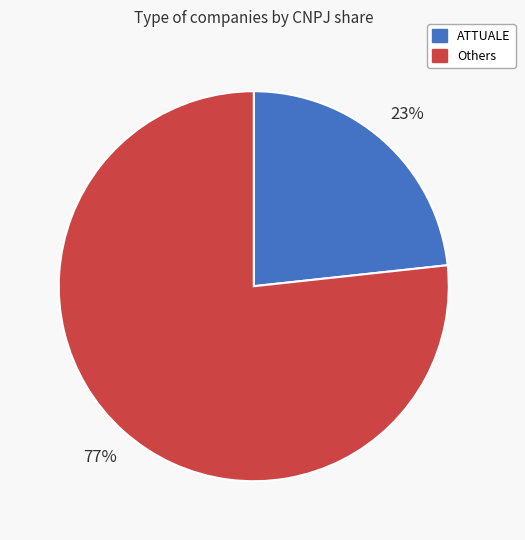

To the nearest percent, what is the average slice percentage?

50%